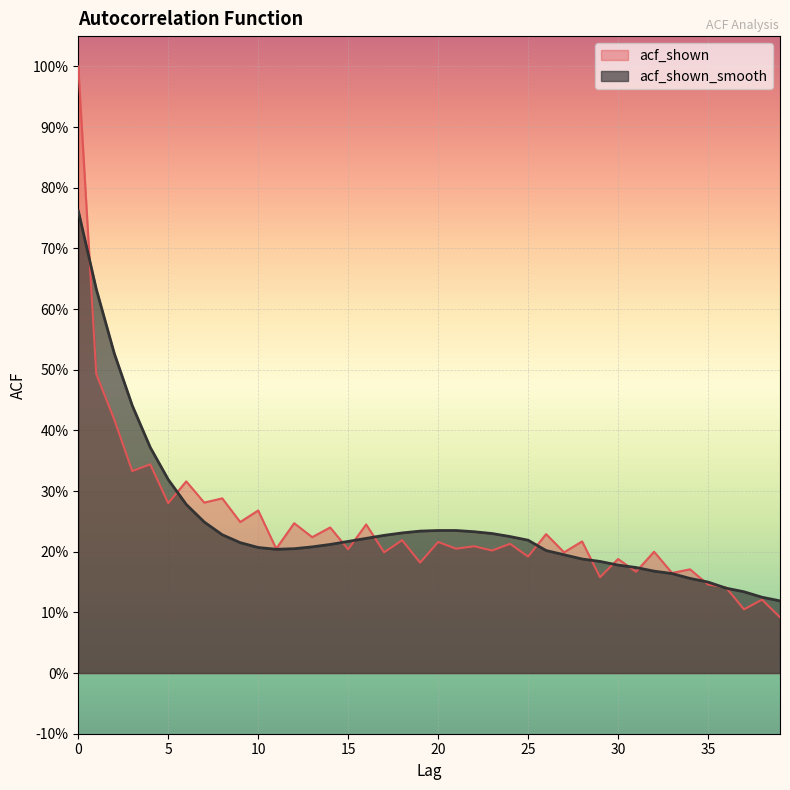

What is the sum of the acf_shown values at 28 and 3?

0.6